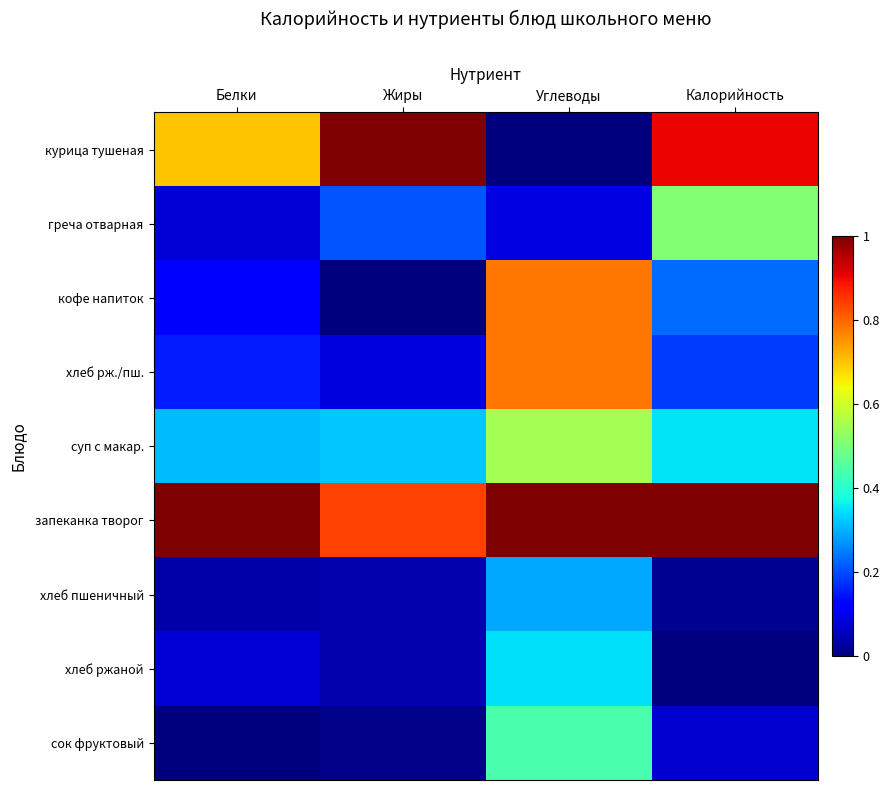

Reading right to left, transcribe all the data shown in this chart.

курица тушеная: Калорийность=0.9	Углеводы=0.0	Жиры=1.0	Белки=0.7
греча отварная: Калорийность=0.5	Углеводы=0.1	Жиры=0.2	Белки=0.1
кофе напиток: Калорийность=0.2	Углеводы=0.8	Жиры=0.0	Белки=0.1
хлеб рж./пш.: Калорийность=0.2	Углеводы=0.8	Жиры=0.1	Белки=0.2
суп с макар.: Калорийность=0.3	Углеводы=0.5	Жиры=0.3	Белки=0.3
запеканка творог: Калорийность=1.0	Углеводы=1.0	Жиры=0.8	Белки=1.0
хлеб пшеничный: Калорийность=0.0	Углеводы=0.3	Жиры=0.0	Белки=0.0
хлеб ржаной: Калорийность=0.0	Углеводы=0.3	Жиры=0.0	Белки=0.1
сок фруктовый: Калорийность=0.1	Углеводы=0.4	Жиры=0.0	Белки=0.0